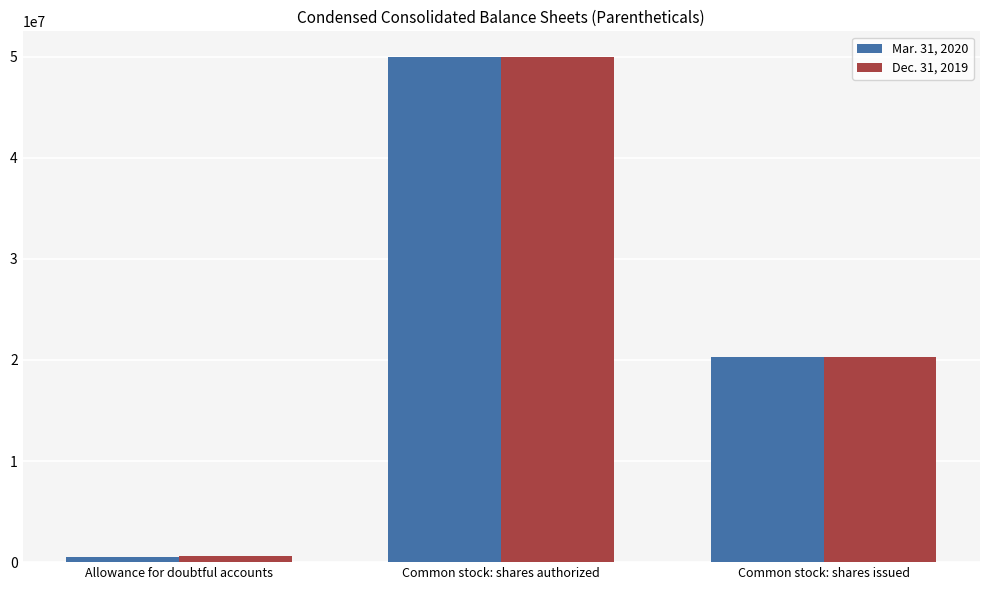

What value does the Dec. 31, 2019 series have at Common stock: shares issued?

20240882